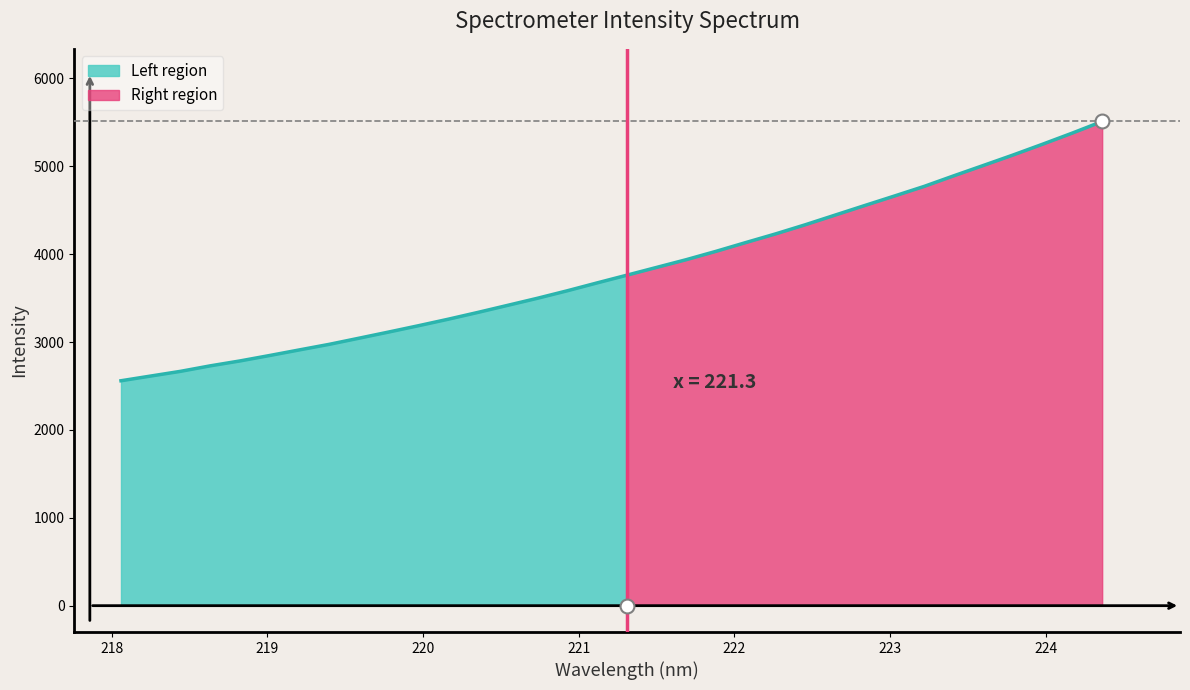

What value does the data have at 220.1623?

3260.0